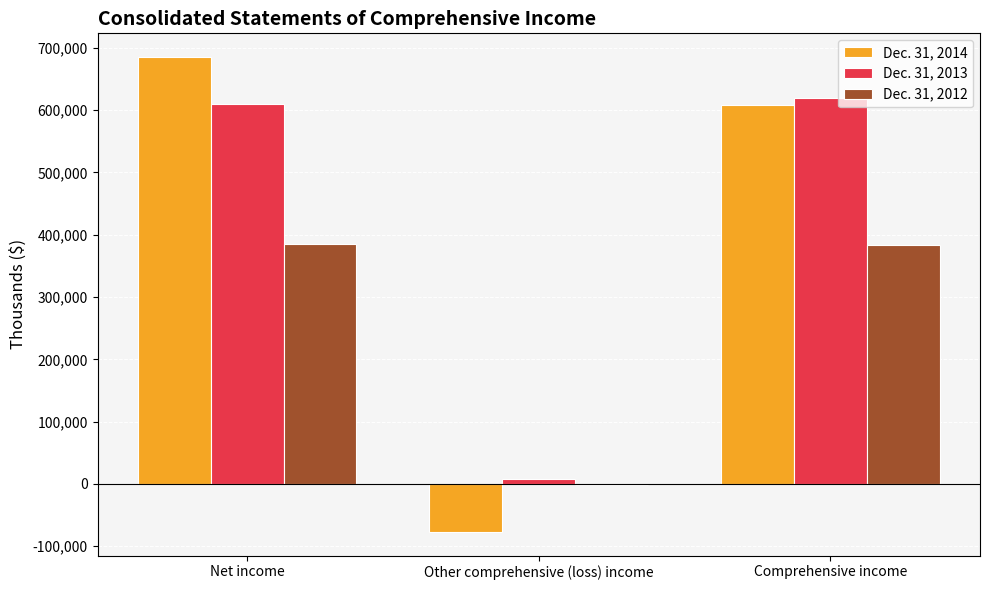

What are all the series names shown in the legend?

Dec. 31, 2014, Dec. 31, 2013, Dec. 31, 2012